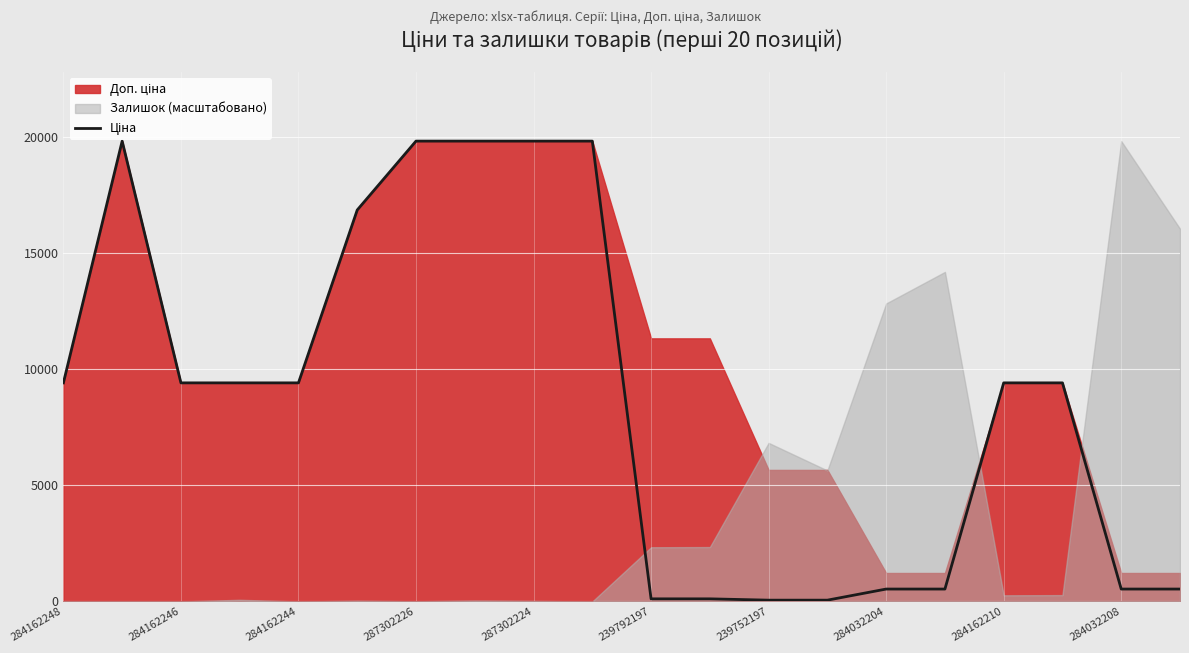

Count the number of categories in the chart.

20